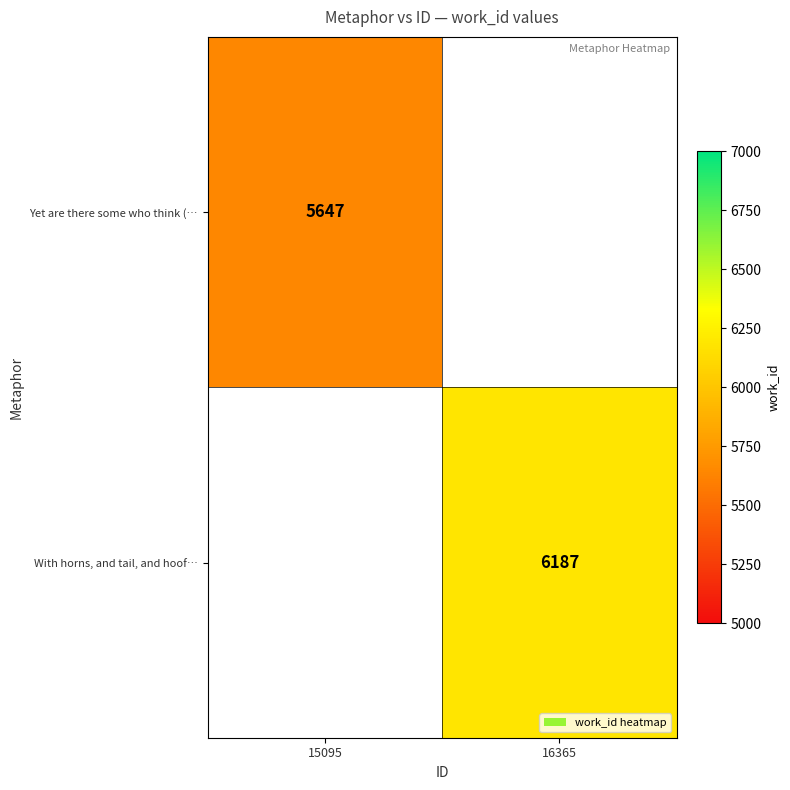

Count the number of data series in this chart.

2